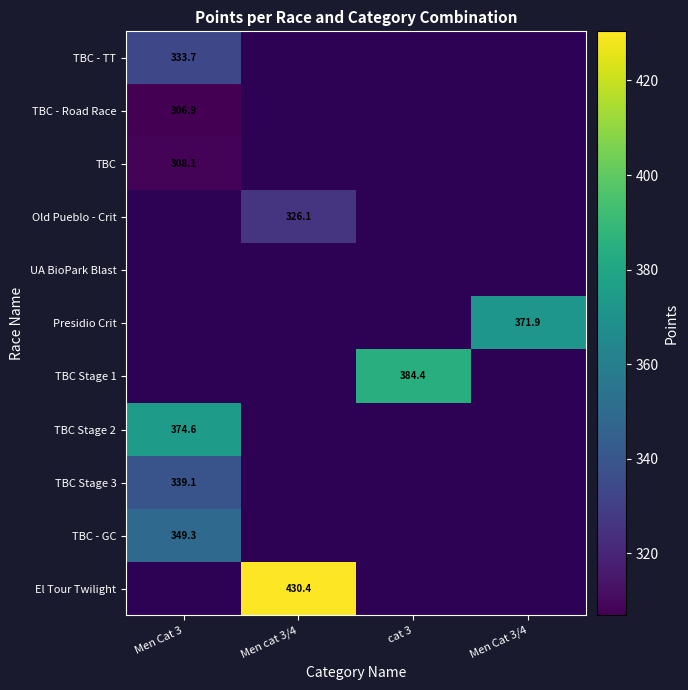

What is the highest value of the TBC Stage 2 series?

374.6